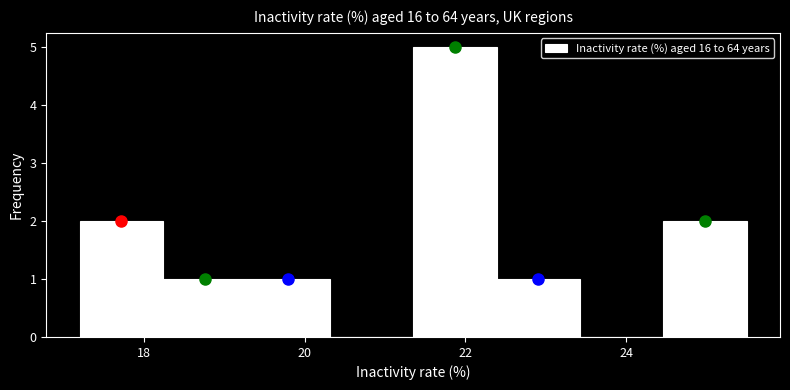

Reading left to right, list every bar in this chart as the range it spans on the x-axis followed by its height. Neither the bar edges nor the heights are printed on the chart, so give them approximately, as read against the axes.

17.2 to 18.2: 2
18.2 to 19.2: 1
19.2 to 20.4: 1
20.4 to 21.4: 0
21.4 to 22.4: 5
22.4 to 23.4: 1
23.4 to 24.4: 0
24.4 to 25.6: 2